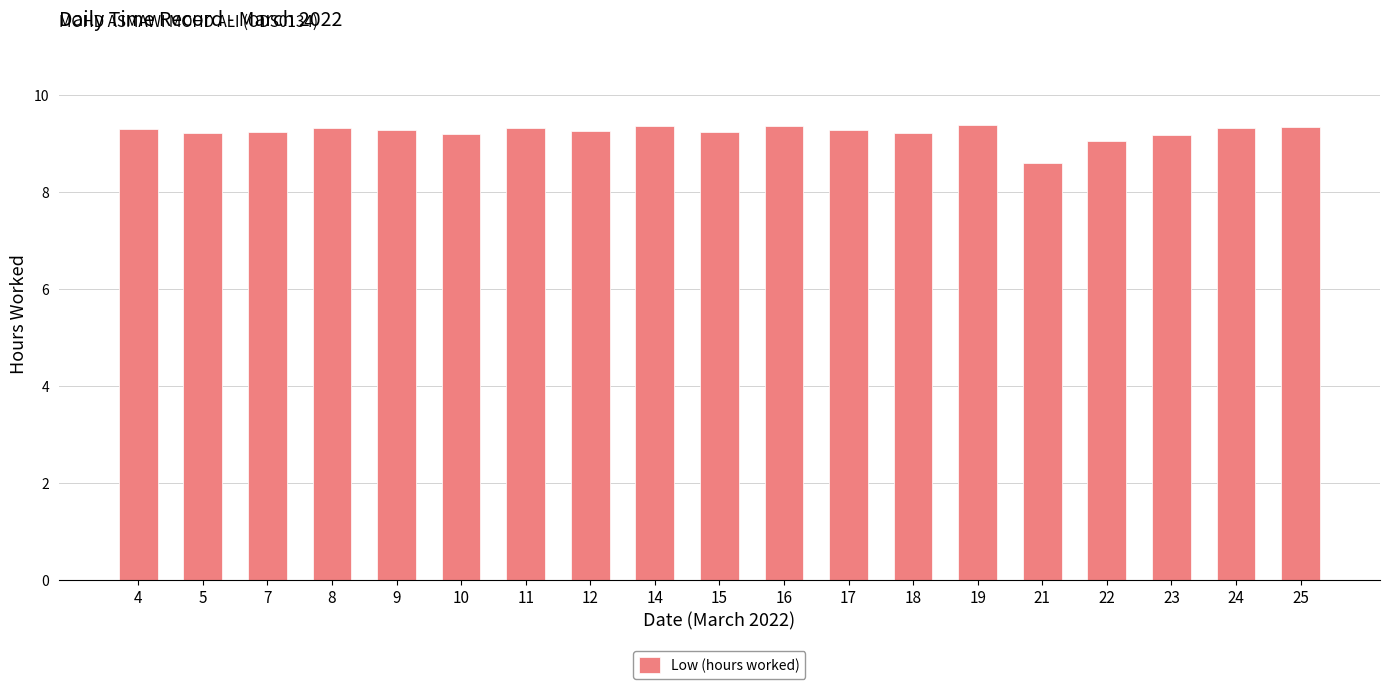

The value at 5 is 14.4. True or false?

False